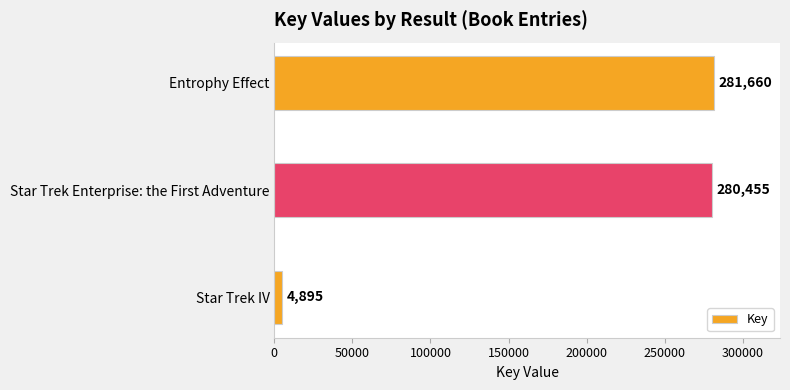

List the labels in order of value, smallest first.

Star Trek IV, Star Trek Enterprise: the First Adventure, Entrophy Effect